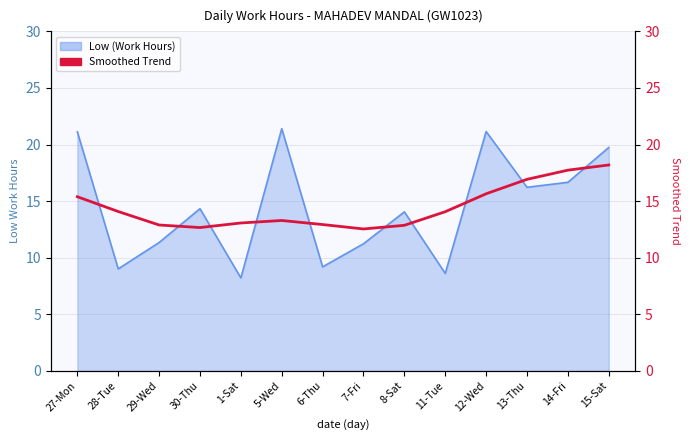

What is the label of the 10th point from the right?

1-Sat